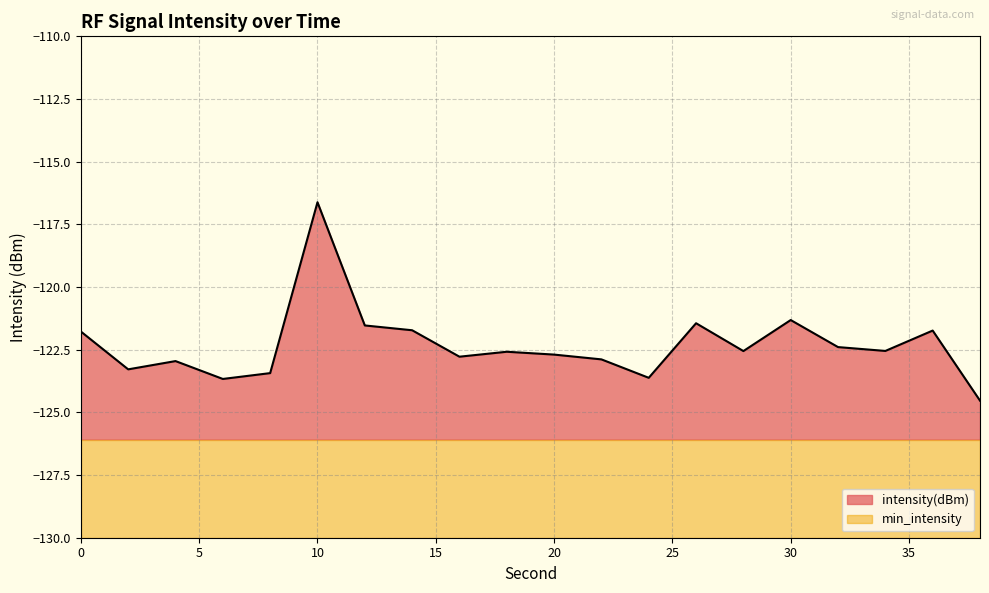

At which category does the data reach its first local valley?

2